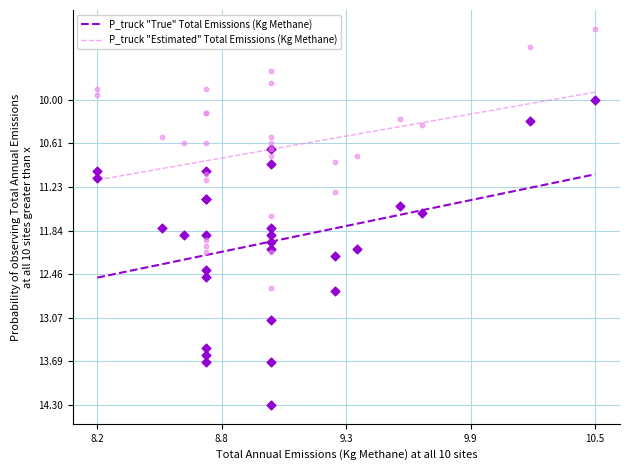

What are all the series names shown in the legend?

P_truck "True" Total Emissions (Kg Methane), P_truck "Estimated" Total Emissions (Kg Methane)